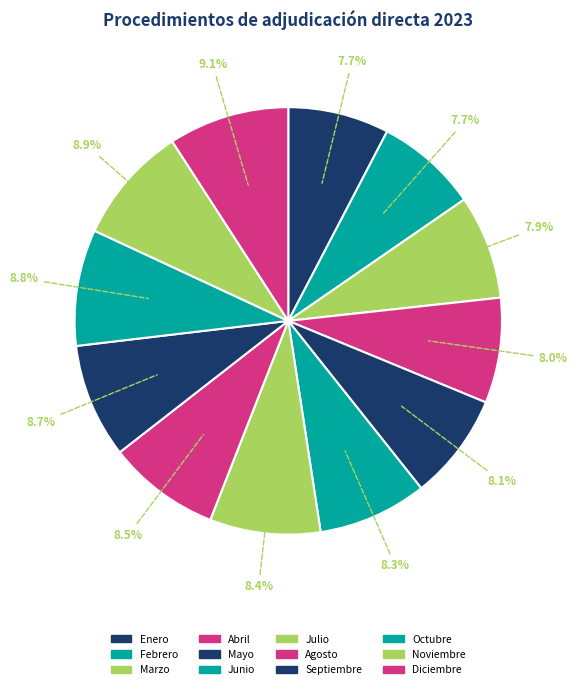

Count the number of slices in the pie.

12